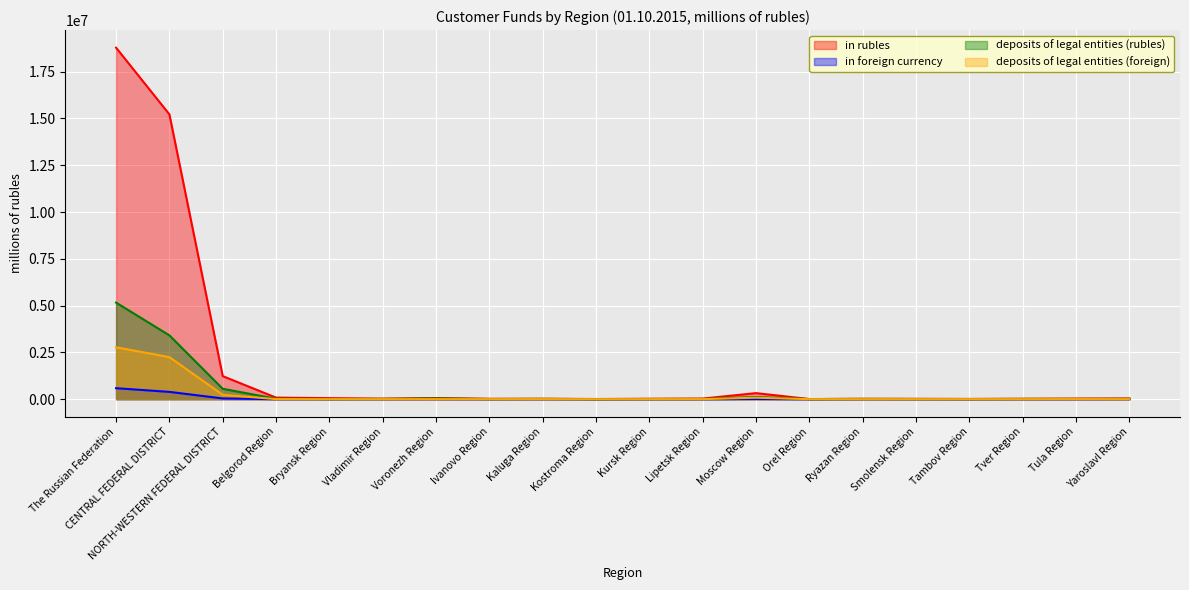

At which category does the chart reach its minimum across all series?

Ivanovo Region